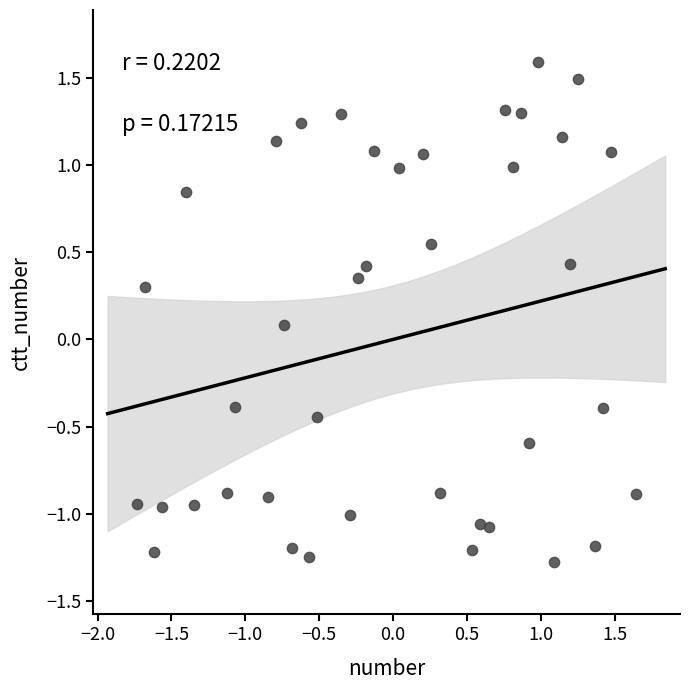

What is the range of Y values (max minus min)?

2.9